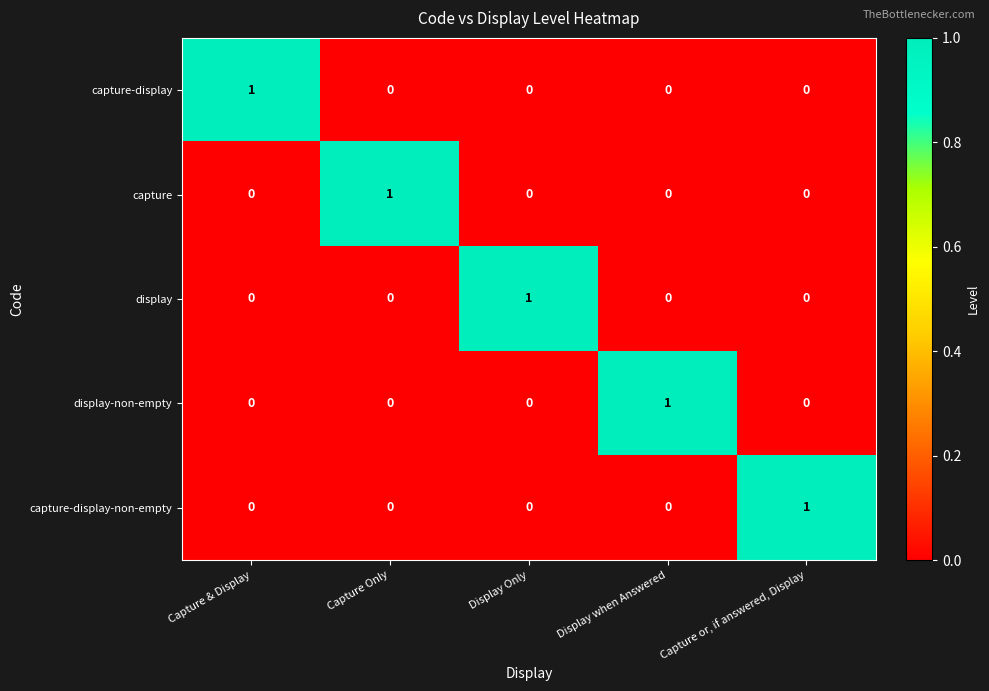

How many capture-display-non-empty values are between 0 and 1?

5